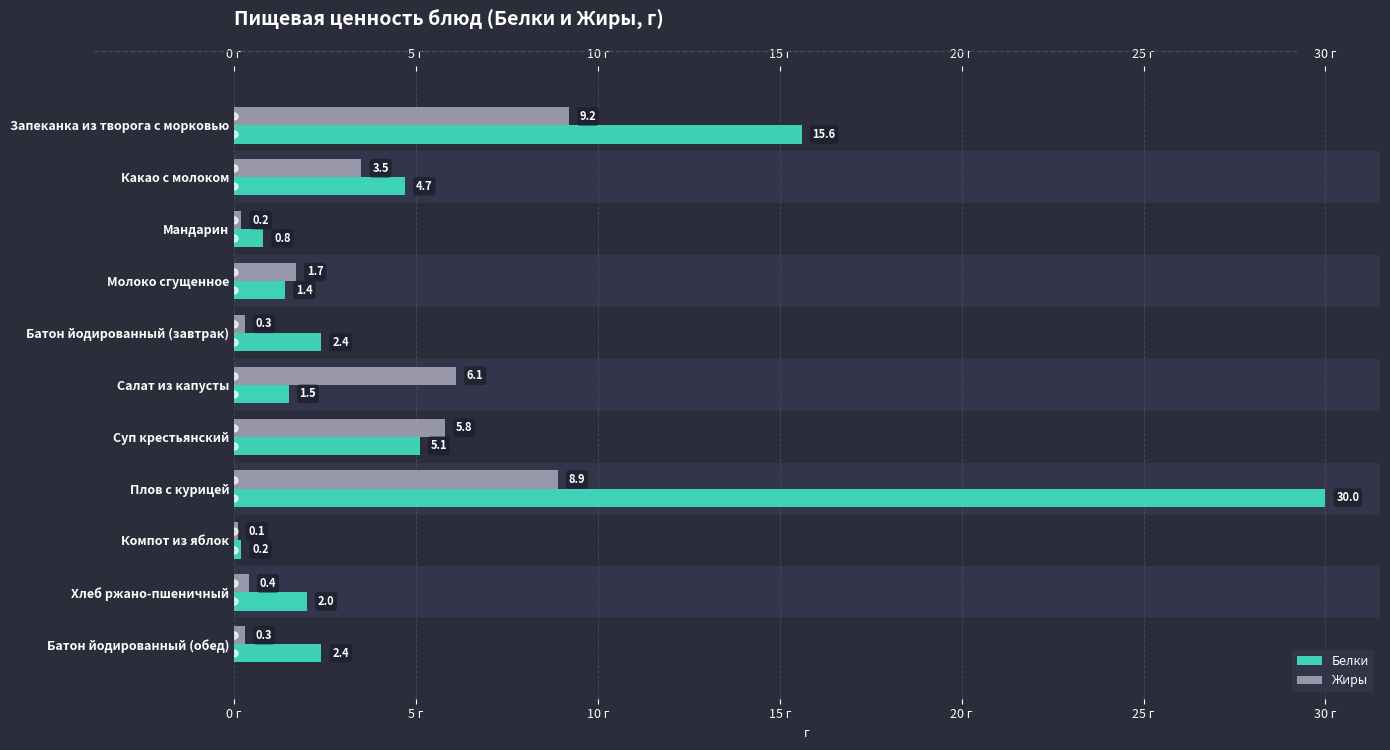

True or false: Белки has a value of 0.7 at Молоко сгущенное.

False